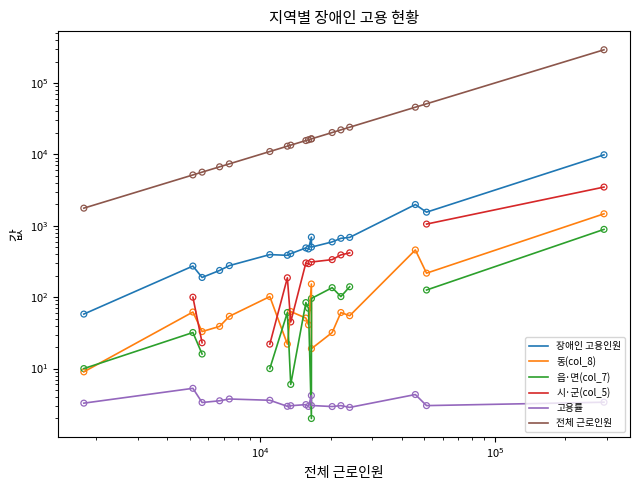

Which series has the widest spread of Y values?

전체 근로인원